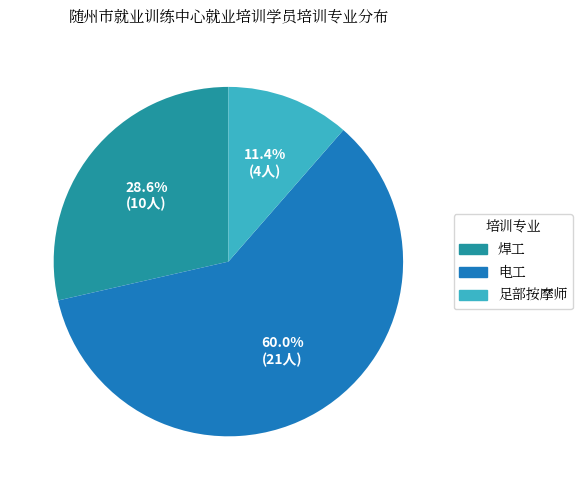

What is the ratio of the value at 焊工 to the value at 足部按摩师?

2.5